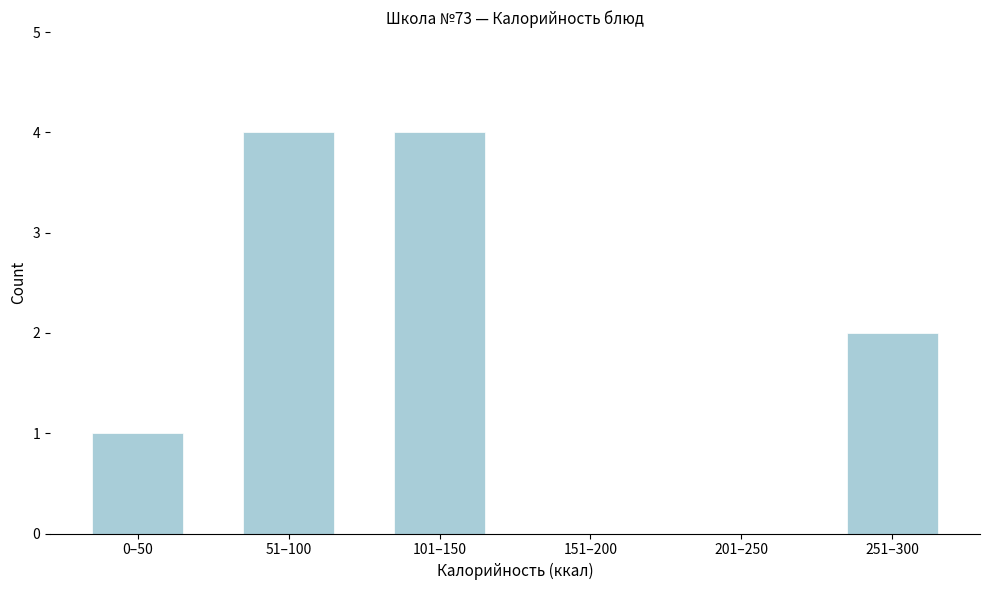

Reading left to right, what are all the values shown in this chart?

0–50=1	51–100=4	101–150=4	151–200=0	201–250=0	251–300=2